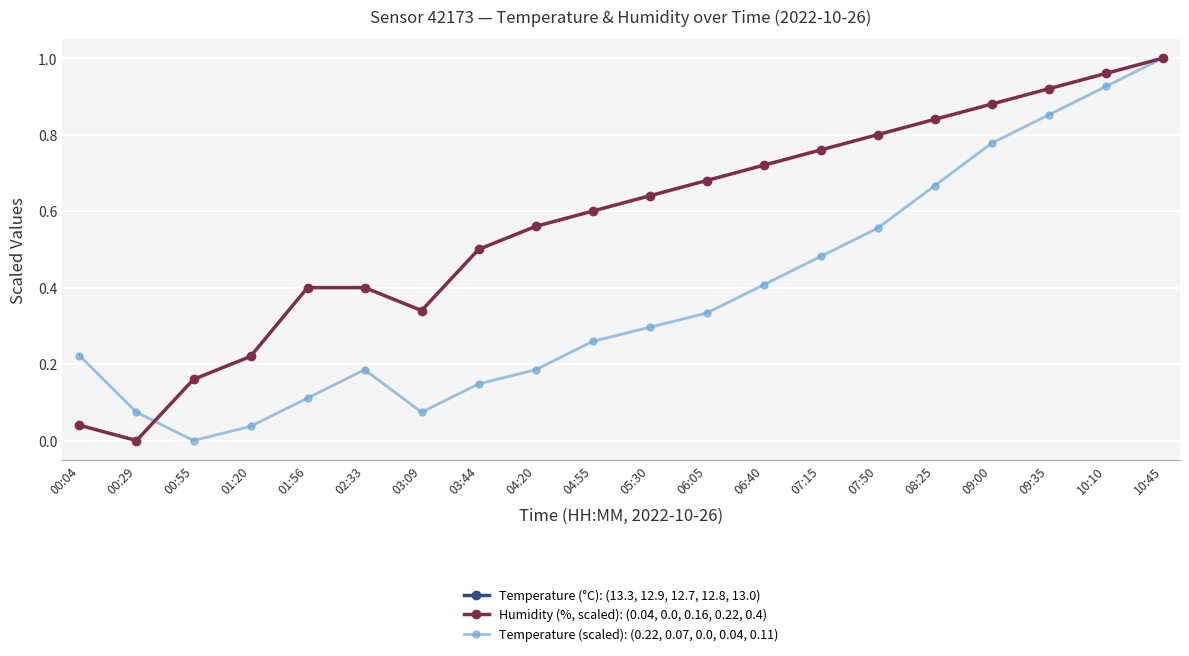

Between 05:30 and 00:55, which is larger?

05:30